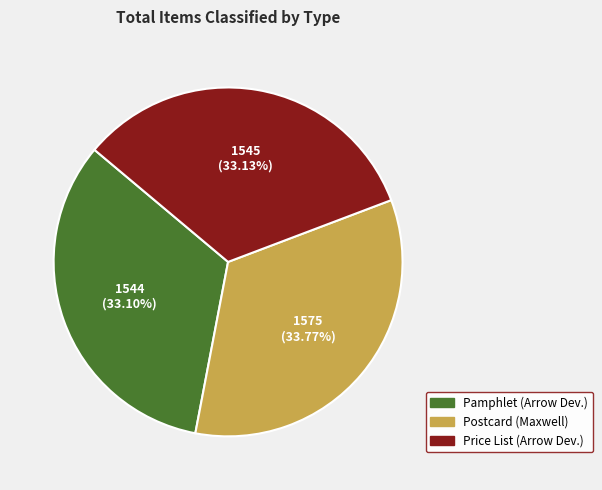

Does any single category account for the majority?

No